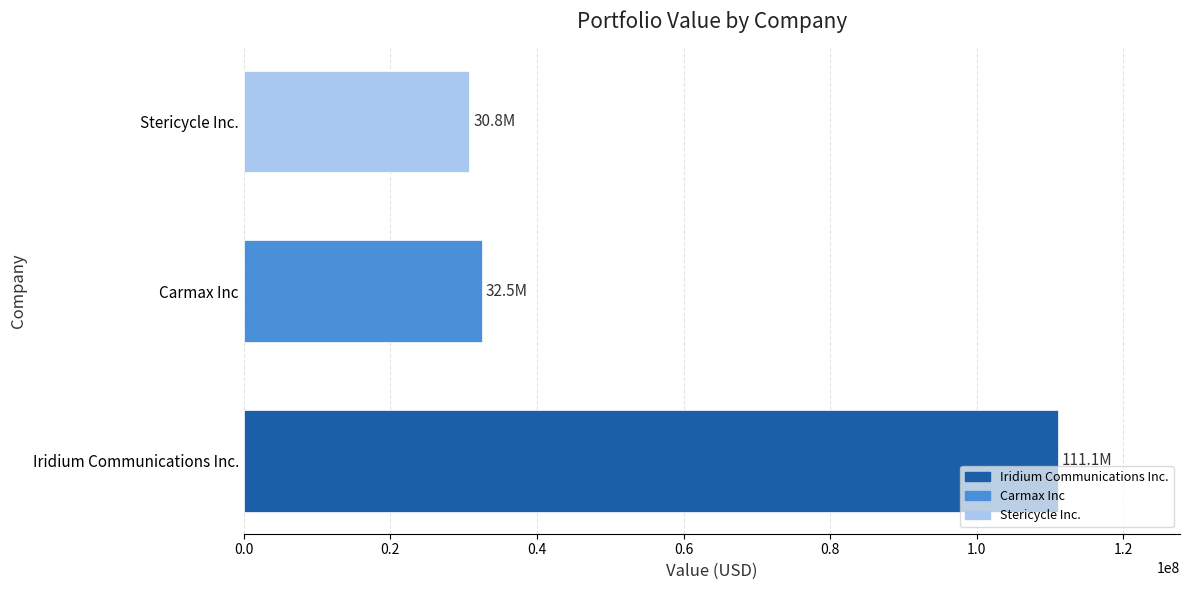

What is the maximum value shown in the chart?

111073797